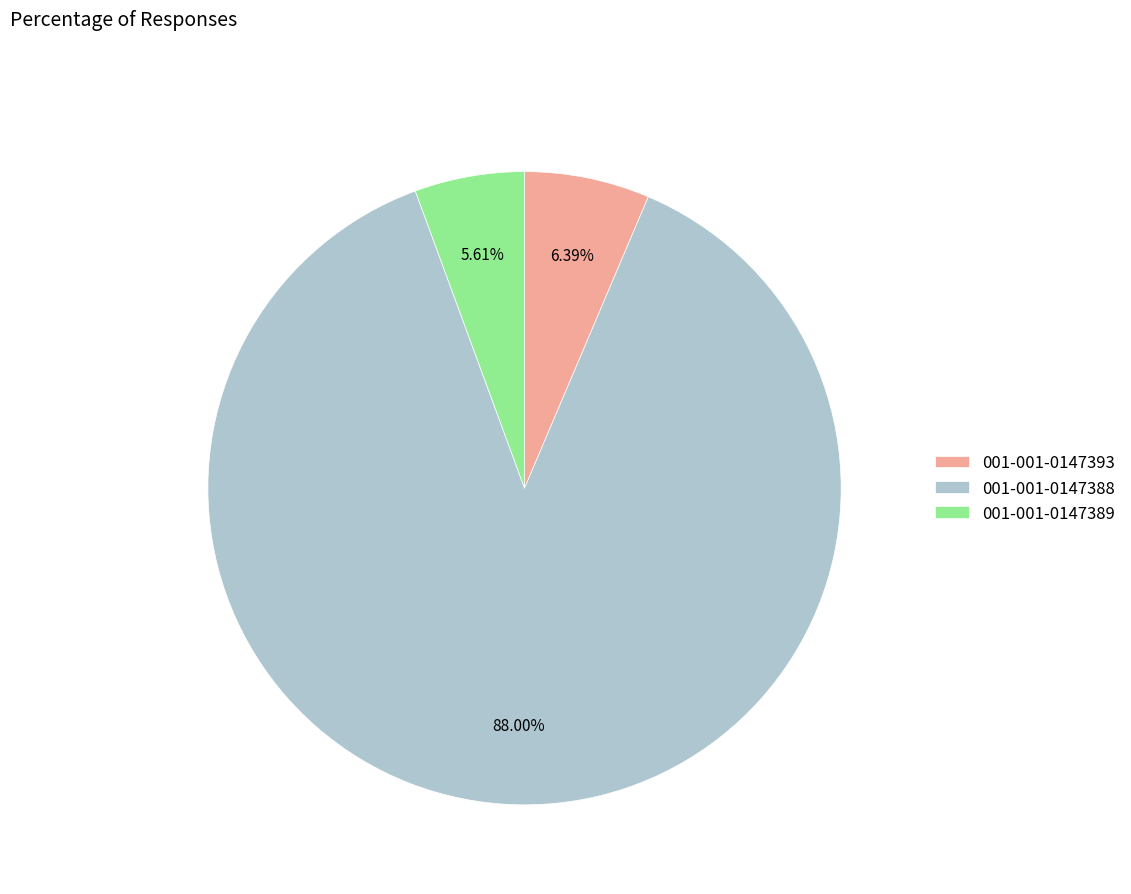

Which has a higher value, 001-001-0147388 or 001-001-0147389?

001-001-0147388